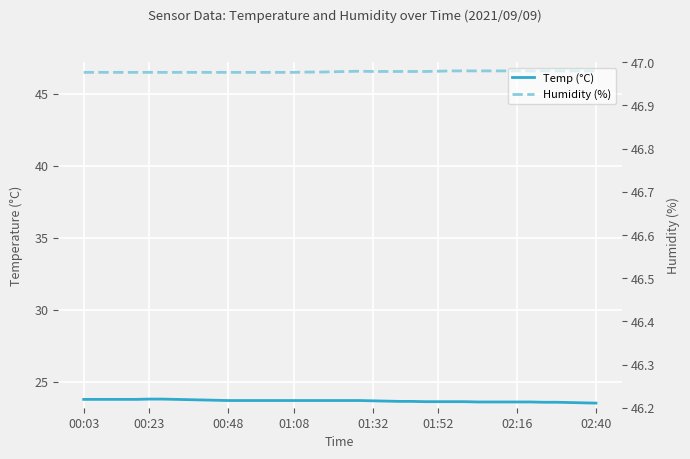

Is the value of Humidity (%) at 14 greater than the value of Temp (°C) at 22?

Yes